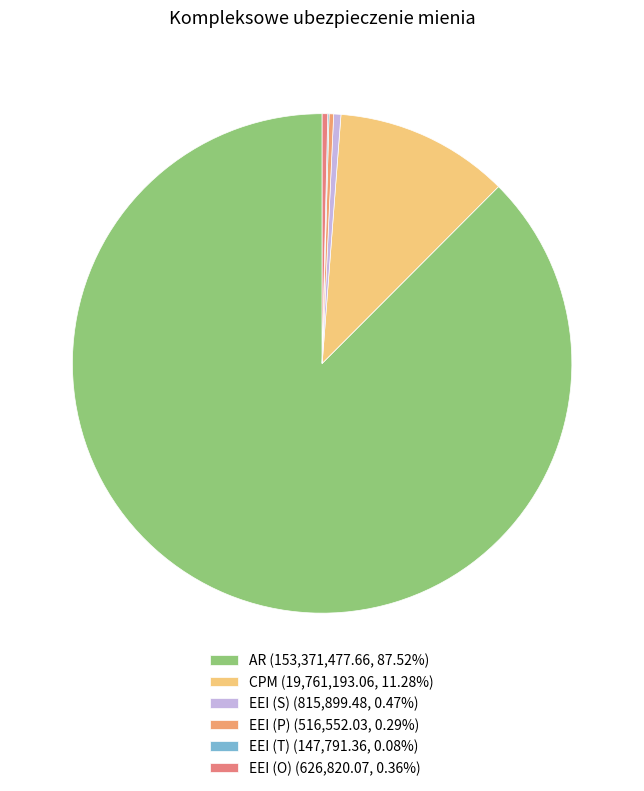

Is it true that AR is 88% of the pie?

True